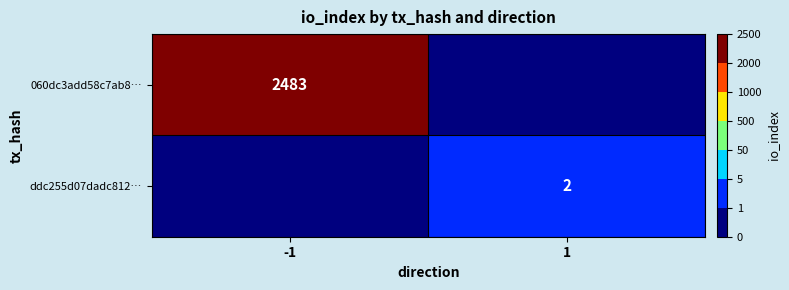

Is the value of ddc255d07dadc812… at 1 greater than the value of 060dc3add58c7ab8… at -1?

No